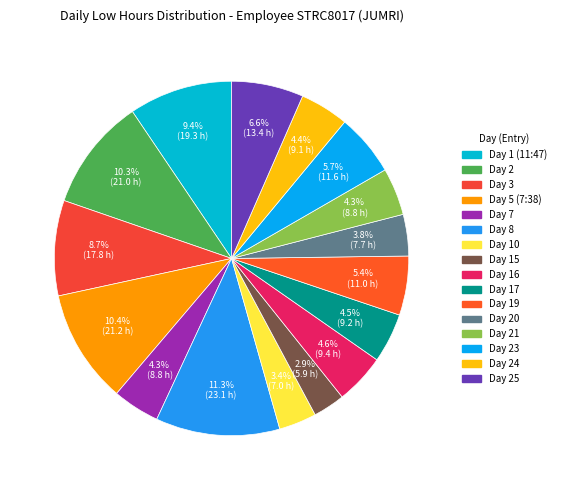

What is the largest slice in the pie chart?

Day 8